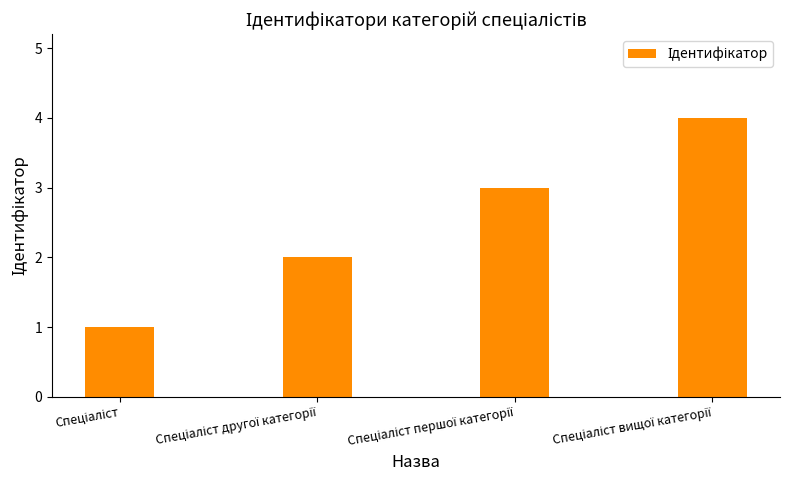

What is the difference between the maximum and second lowest values?

2